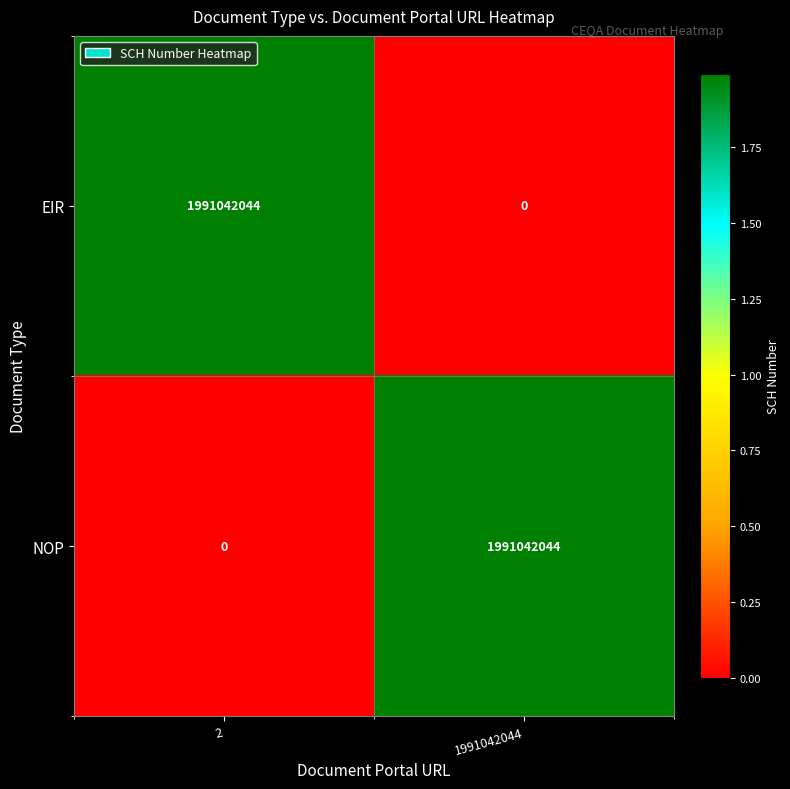

How many categories are shown in the chart?

2